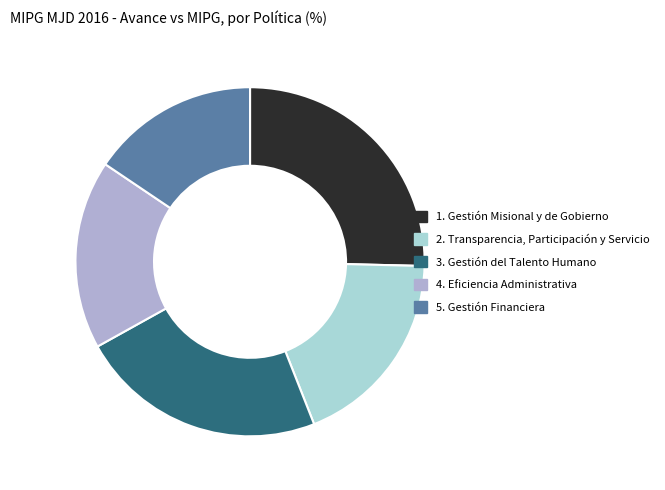

Does any single category account for the majority?

No